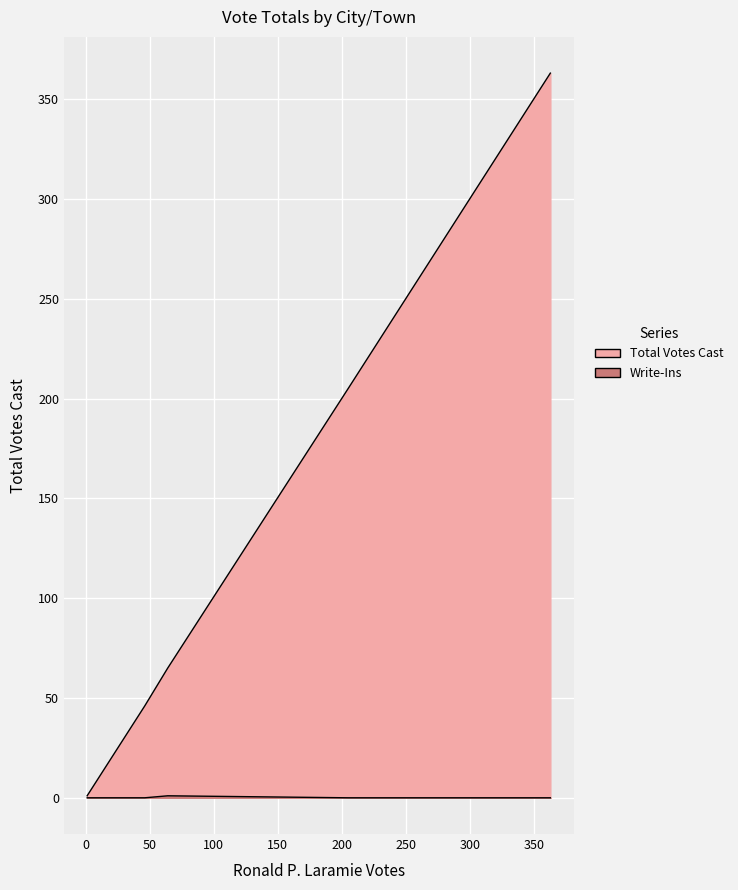

What is the value of the Ronald P. Laramie point at the 5th from the left?

363